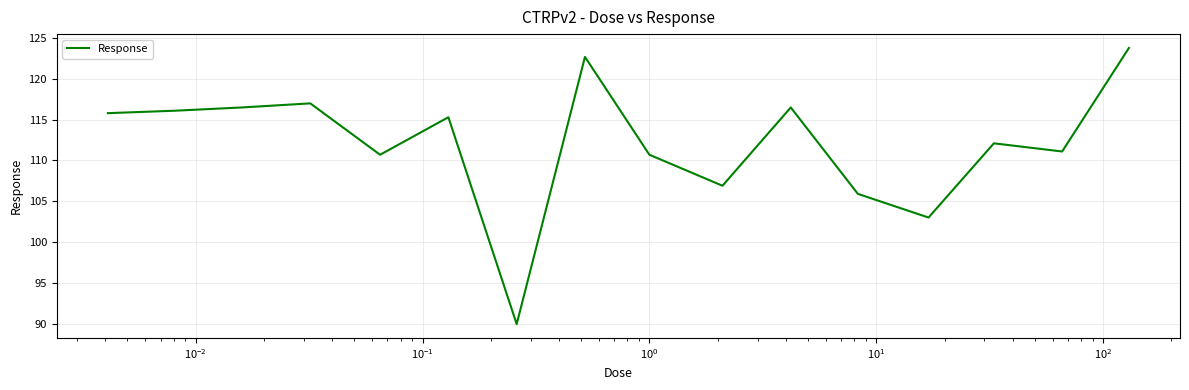

What is the minimum value shown in the chart?

89.9